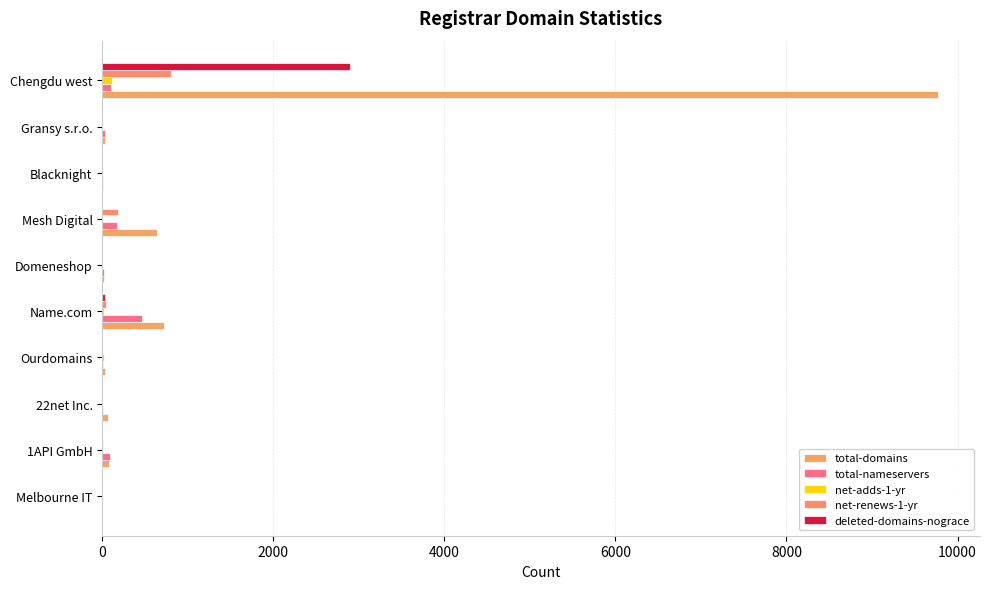

Which label corresponds to the largest value in the chart?

Chengdu west